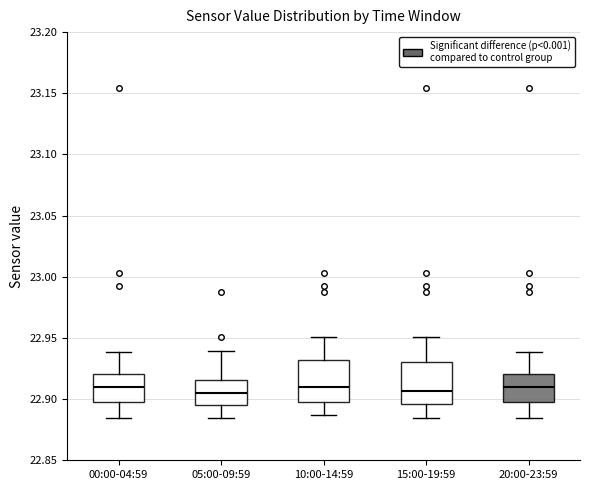

Reading left to right, read every box against the y-axis: the position of its median line, the range the box covers, and the ends of its whiskers. The values are not printed on the chart, so give them approximately, as read against the axis.

00:00-04:59: median 22.910, box 22.895 to 22.920, whiskers 22.885 to 22.940
05:00-09:59: median 22.905, box 22.895 to 22.915, whiskers 22.885 to 22.940
10:00-14:59: median 22.910, box 22.900 to 22.930, whiskers 22.885 to 22.950
15:00-19:59: median 22.905, box 22.895 to 22.930, whiskers 22.885 to 22.950
20:00-23:59: median 22.910, box 22.895 to 22.920, whiskers 22.885 to 22.940